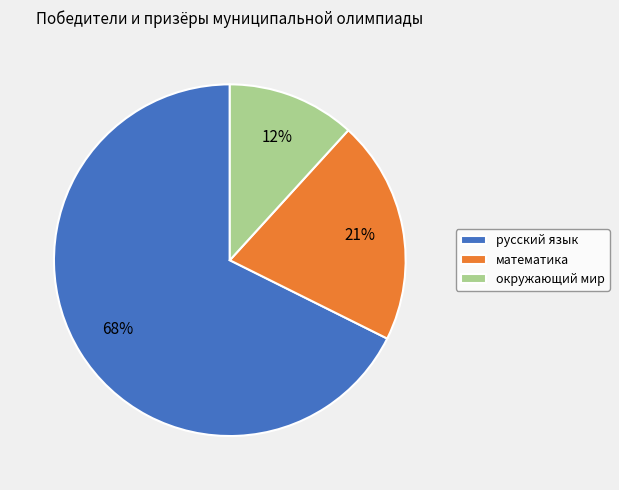

How many slices are in this pie chart?

3